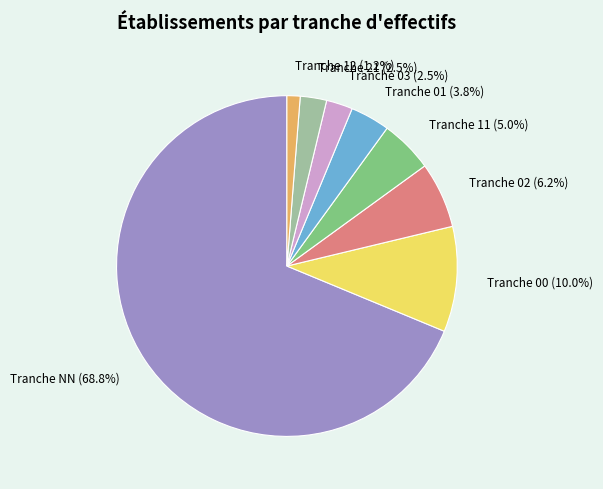

Which category has the smallest portion of the pie?

Tranche 12 (1.2%)